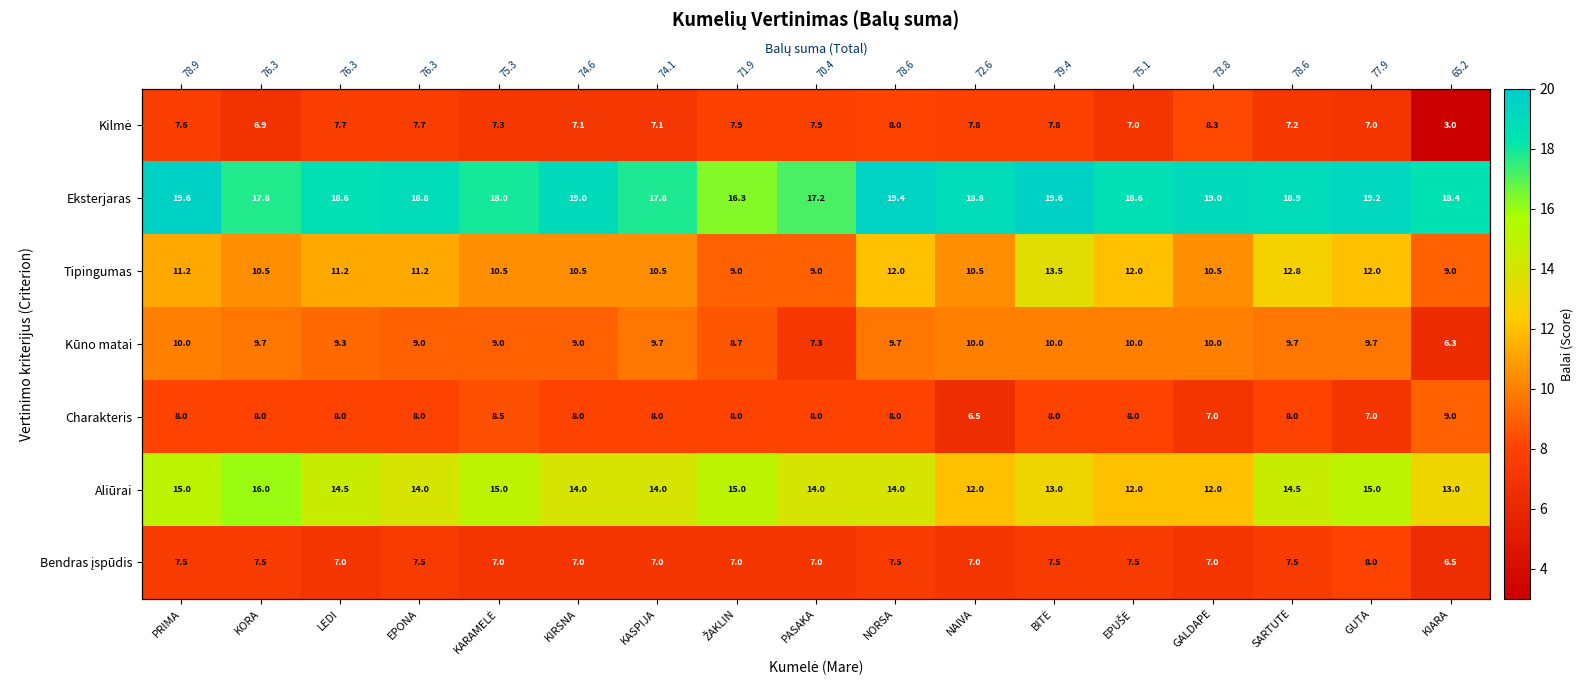

What is the sum of the Bendras įspūdis values at PRIMA and EPONA?

15.0